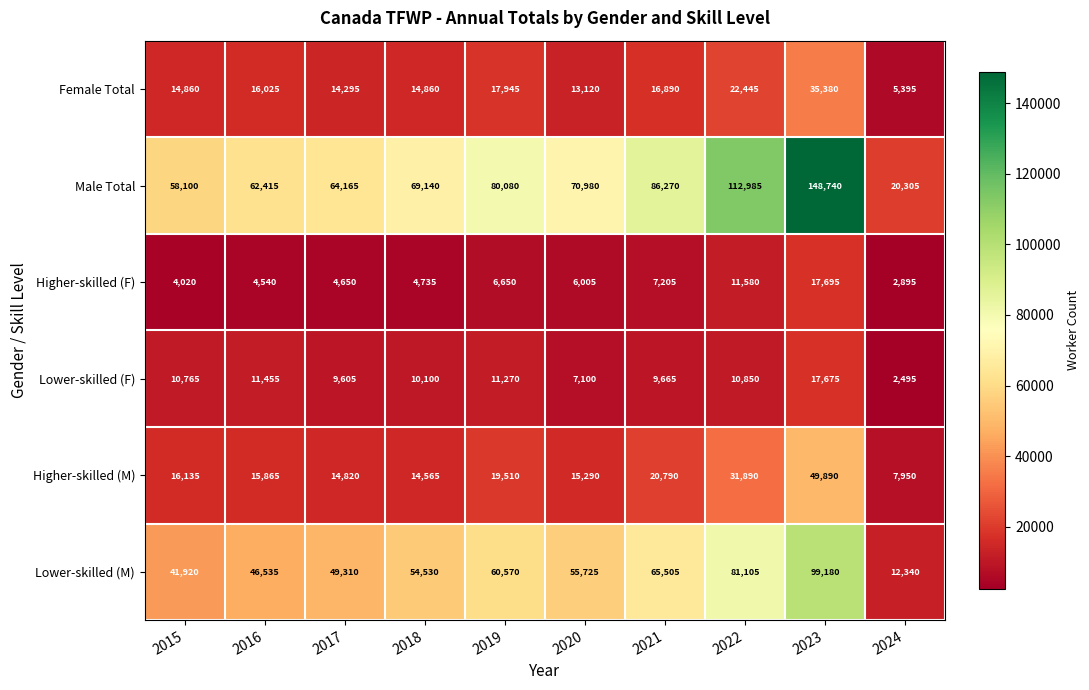

Is it true that Higher-skilled (F) equals 7855 at 2017?

False